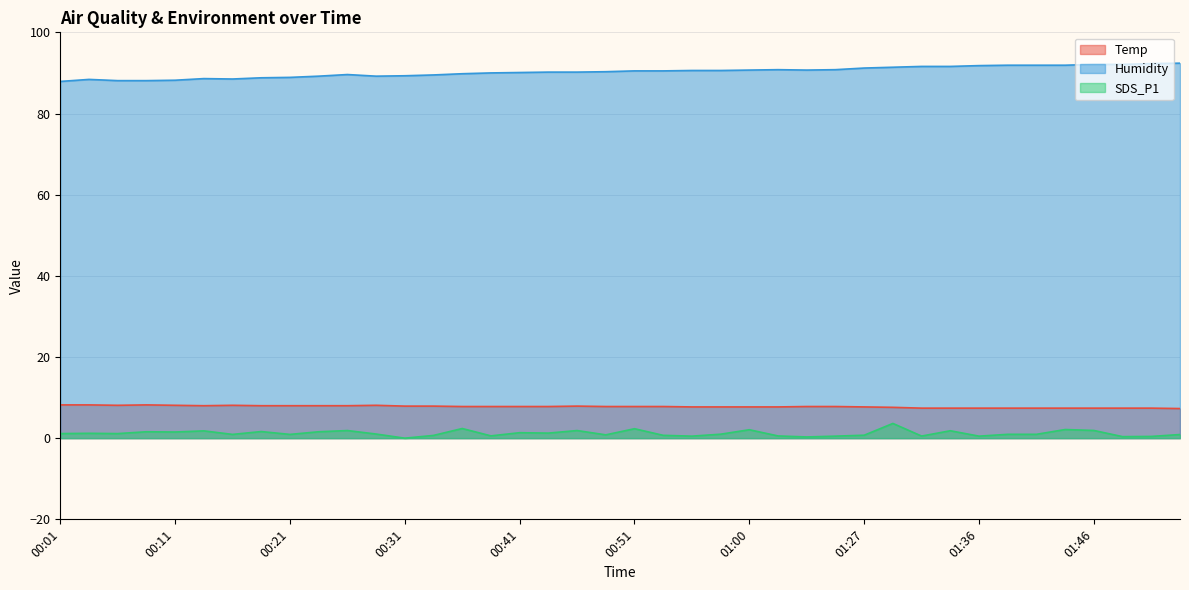

Which label corresponds to the smallest value in the chart?

00:31